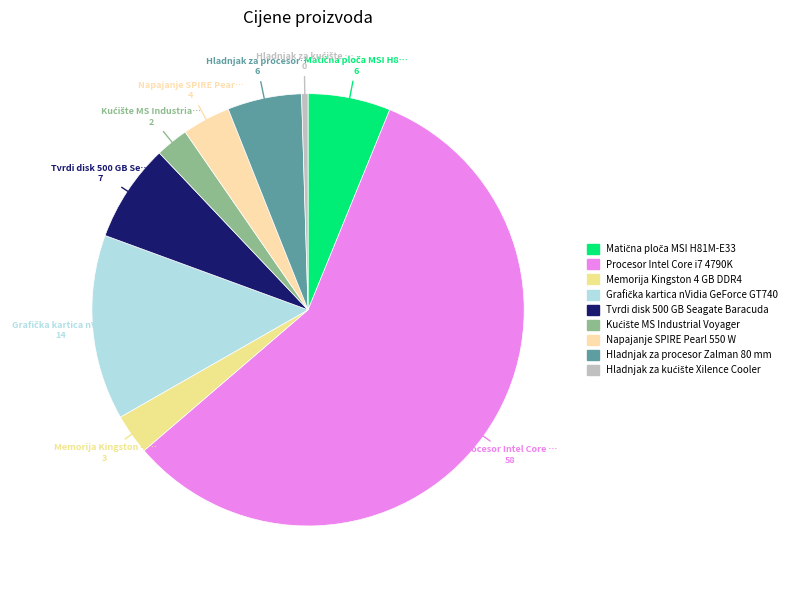

How many slices are in this pie chart?

9